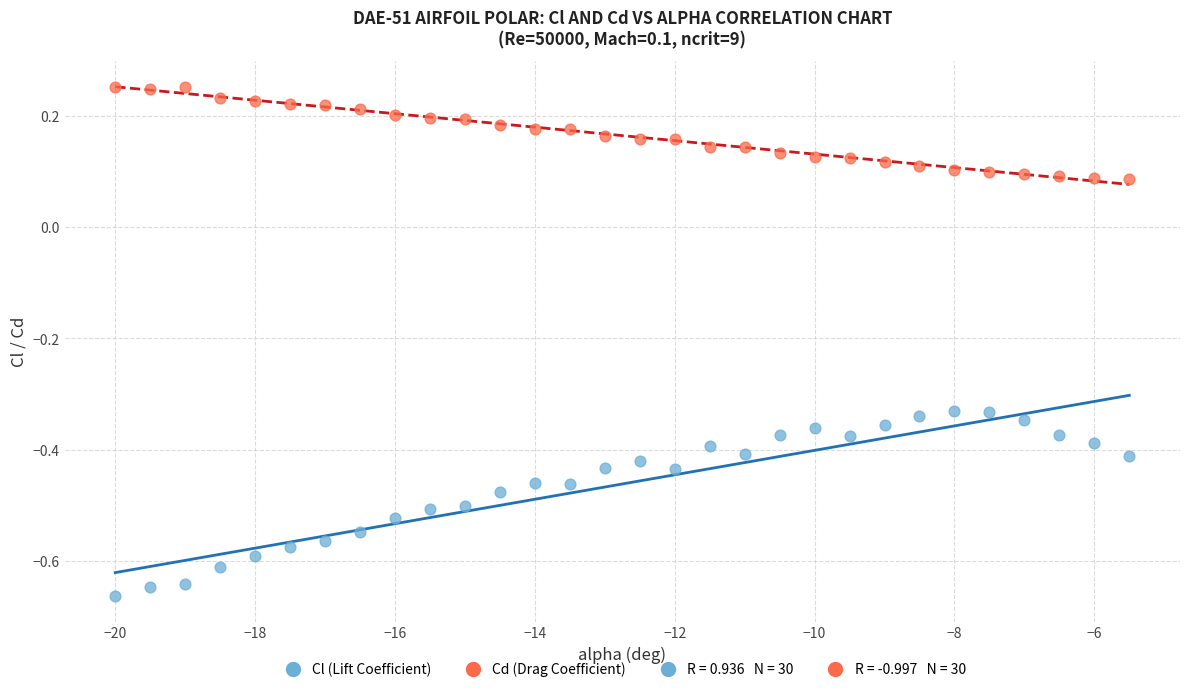

Across all data points, what is the range of Y values (max minus min)?

0.9